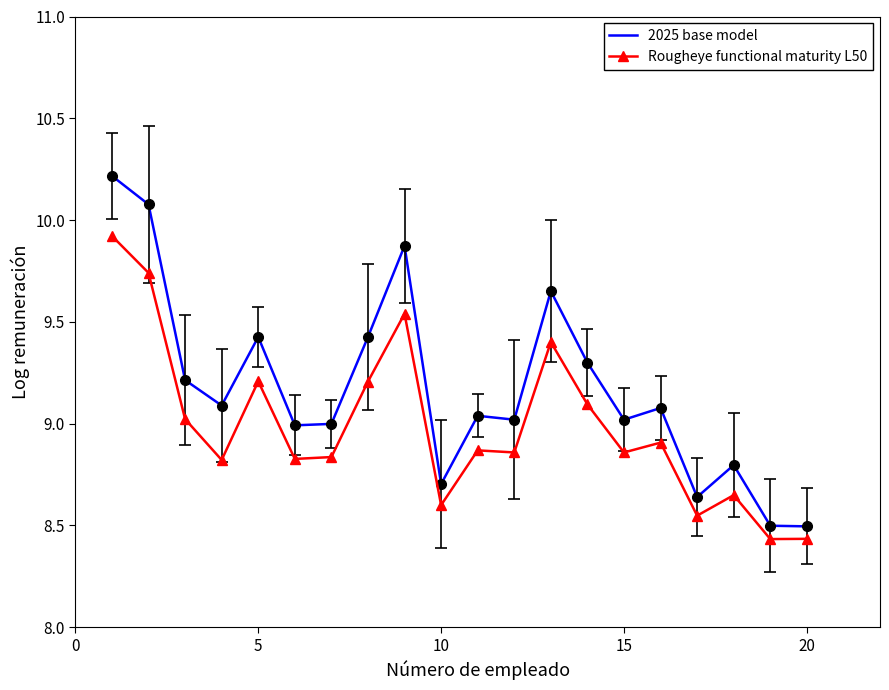

List the series in order of their peak value, lowest first.

Rougheye functional maturity L50, 2025 base model